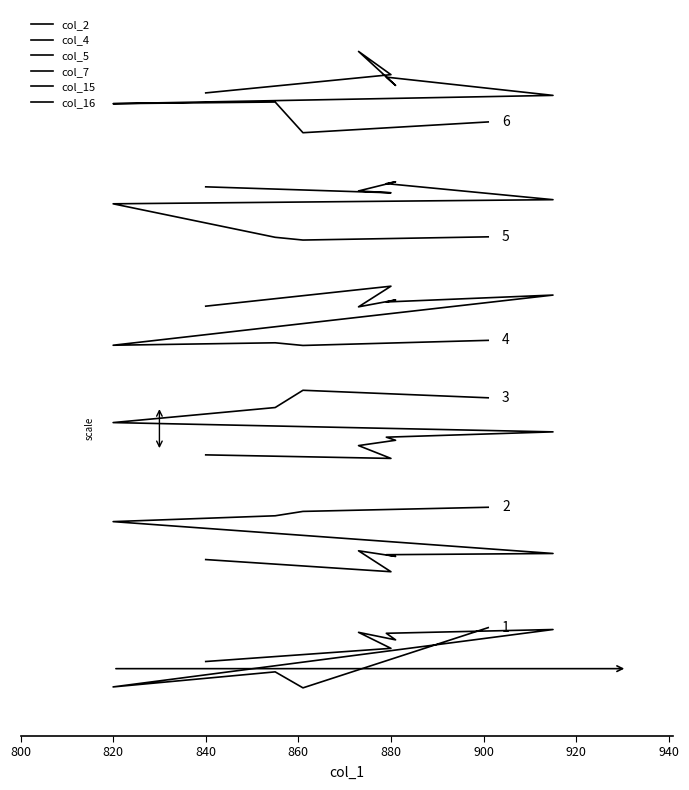

What is the spread (max minus min) of values at 840?

2037.4